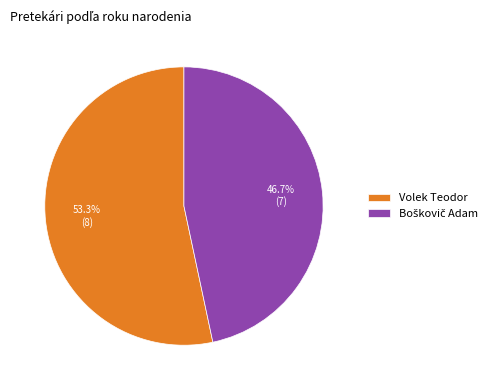

Which slice represents more than half of the pie?

Volek Teodor